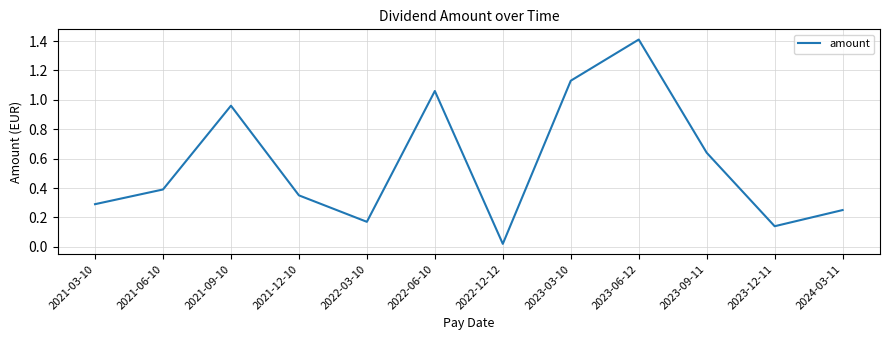

List the labels in order of value, largest first.

2023-06-12, 2023-03-10, 2022-06-10, 2021-09-10, 2023-09-11, 2021-06-10, 2021-12-10, 2021-03-10, 2024-03-11, 2022-03-10, 2023-12-11, 2022-12-12